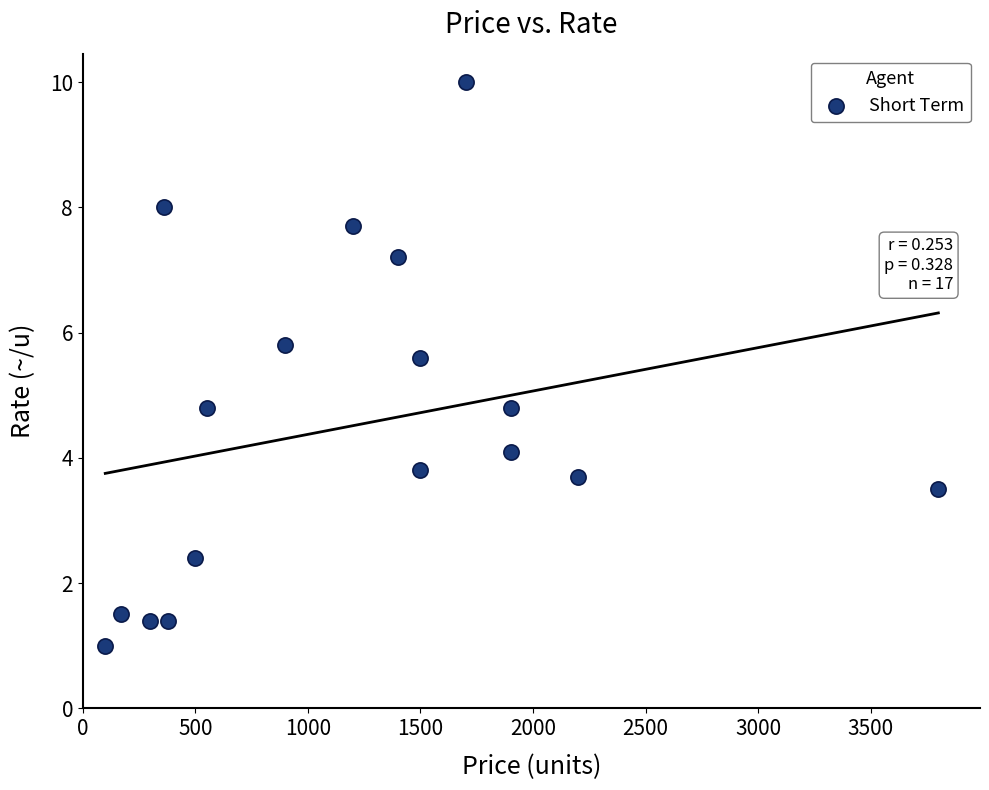

What is the range of Y values (max minus min)?

9.0